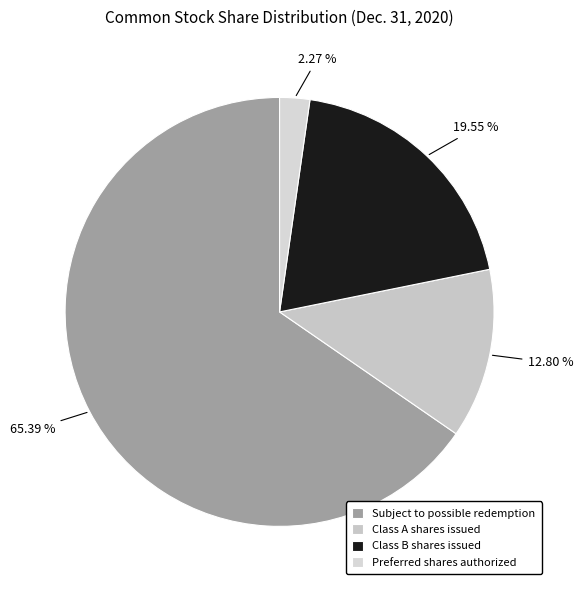

Which slice is the smallest?

Preferred shares authorized